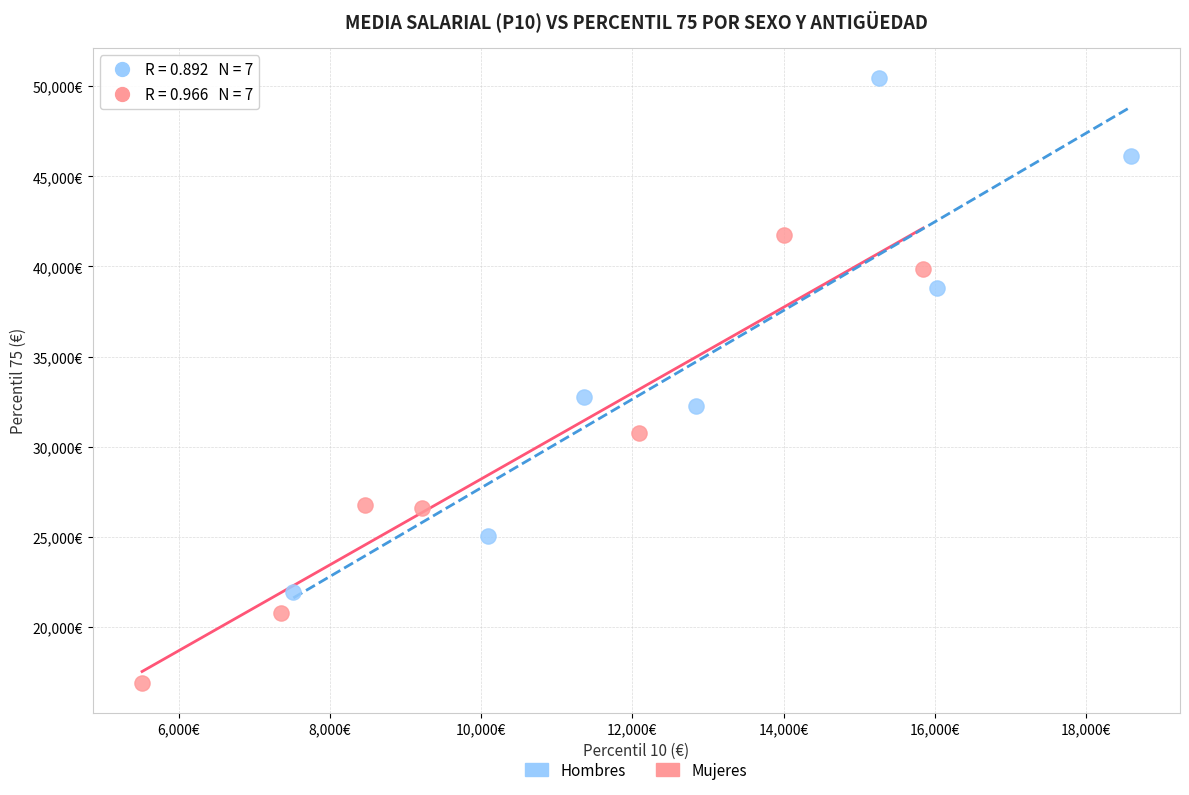

Which series contains the highest Y value?

Hombres